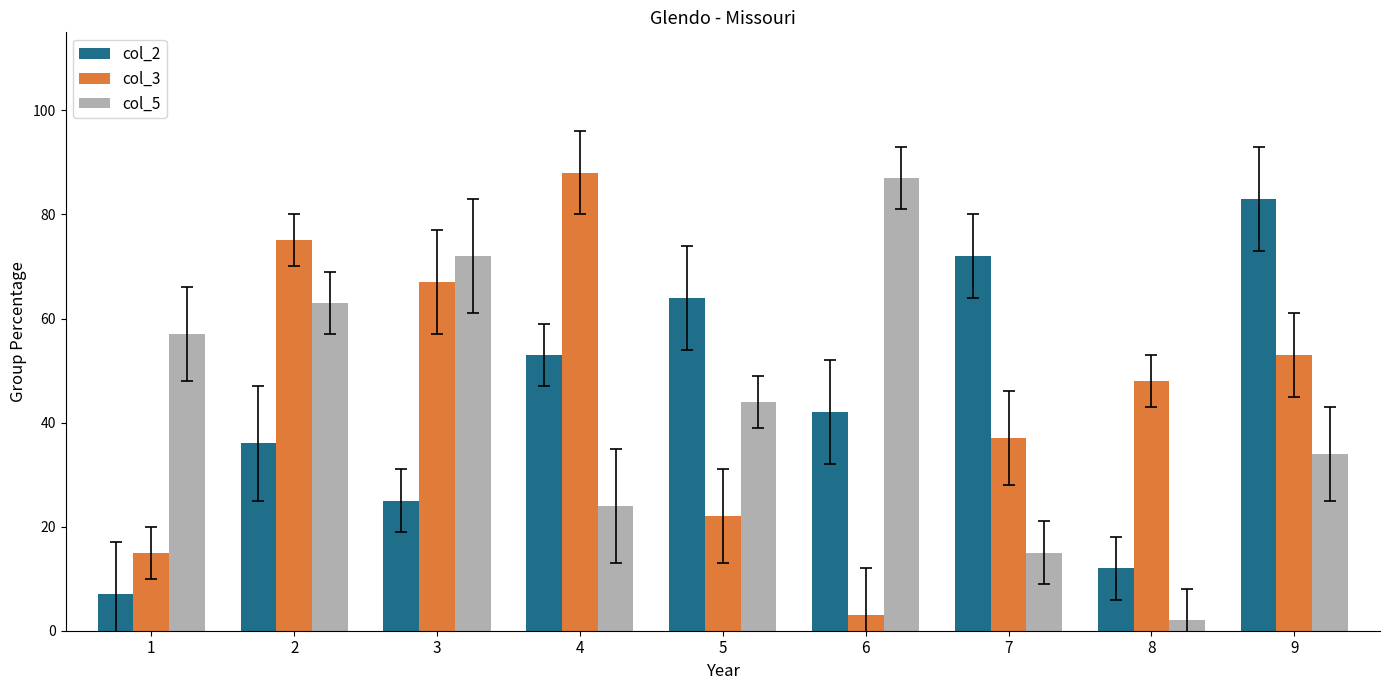

The col_5 series shows 72 at 3. True or false?

True